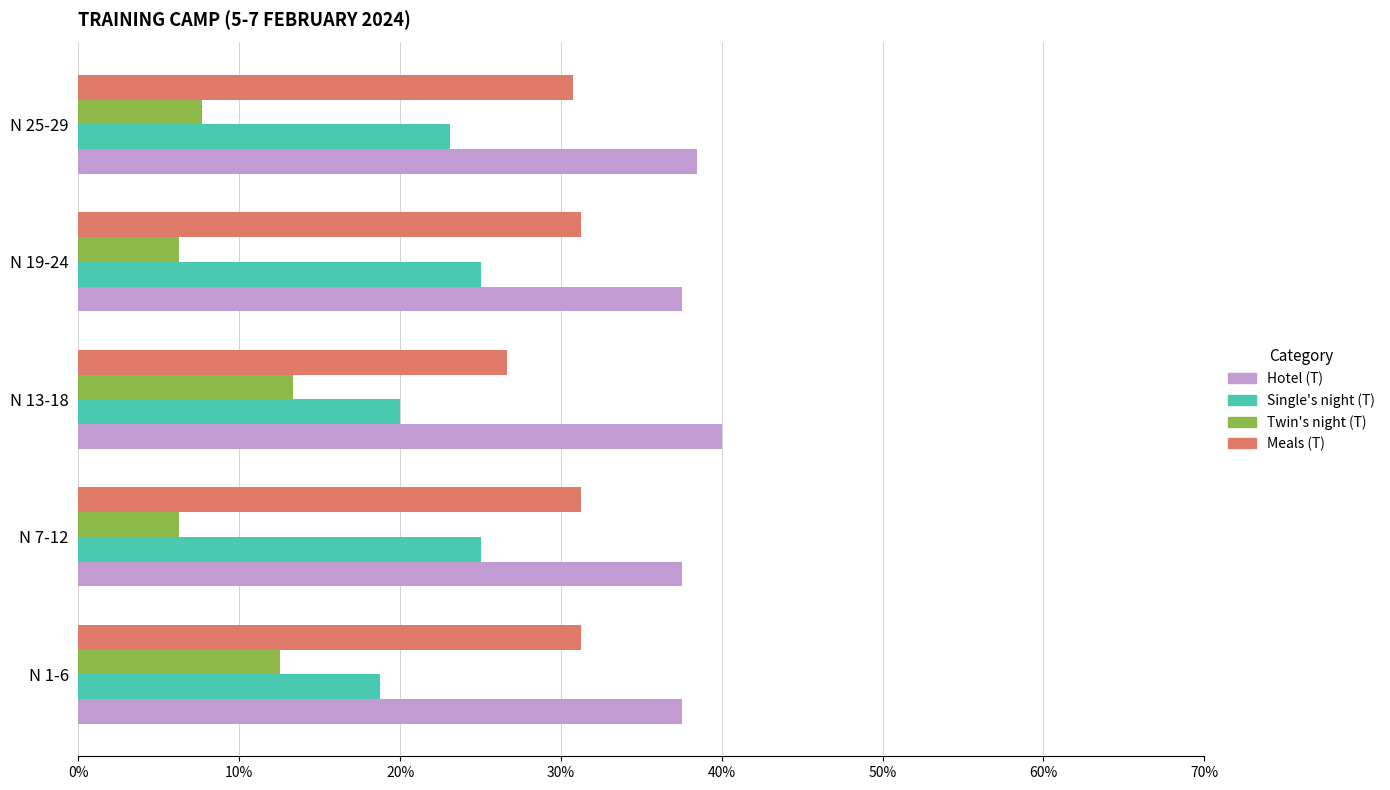

Which series has the largest range (max minus min)?

Twin's night (T)